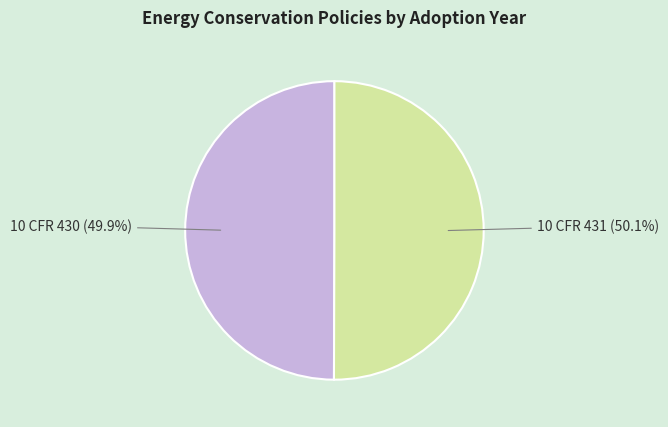

What percentage is NOT represented by 10 CFR 431?

49.9%